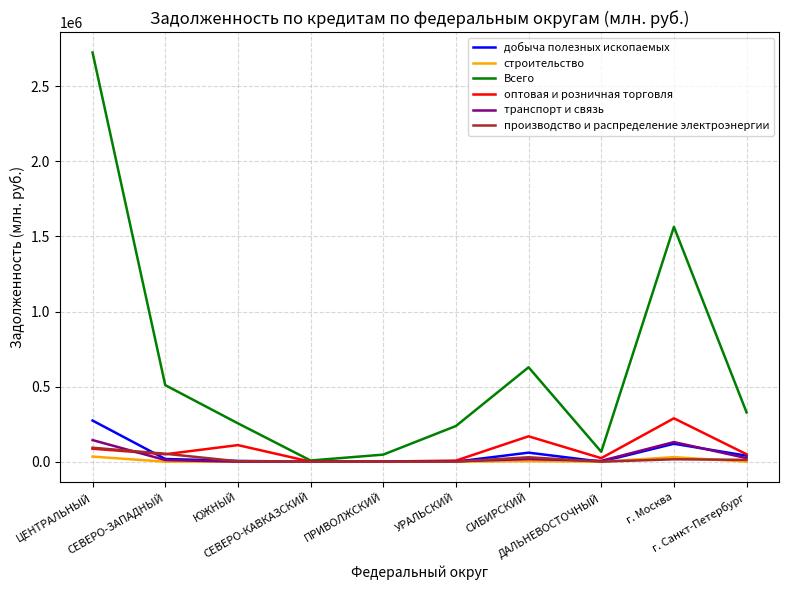

How many interior local valleys does the Всего series have?

2